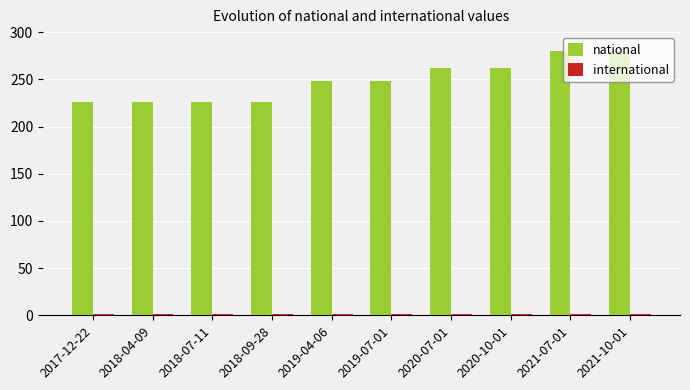

What is the difference between the second highest and second lowest values in the national series?

54